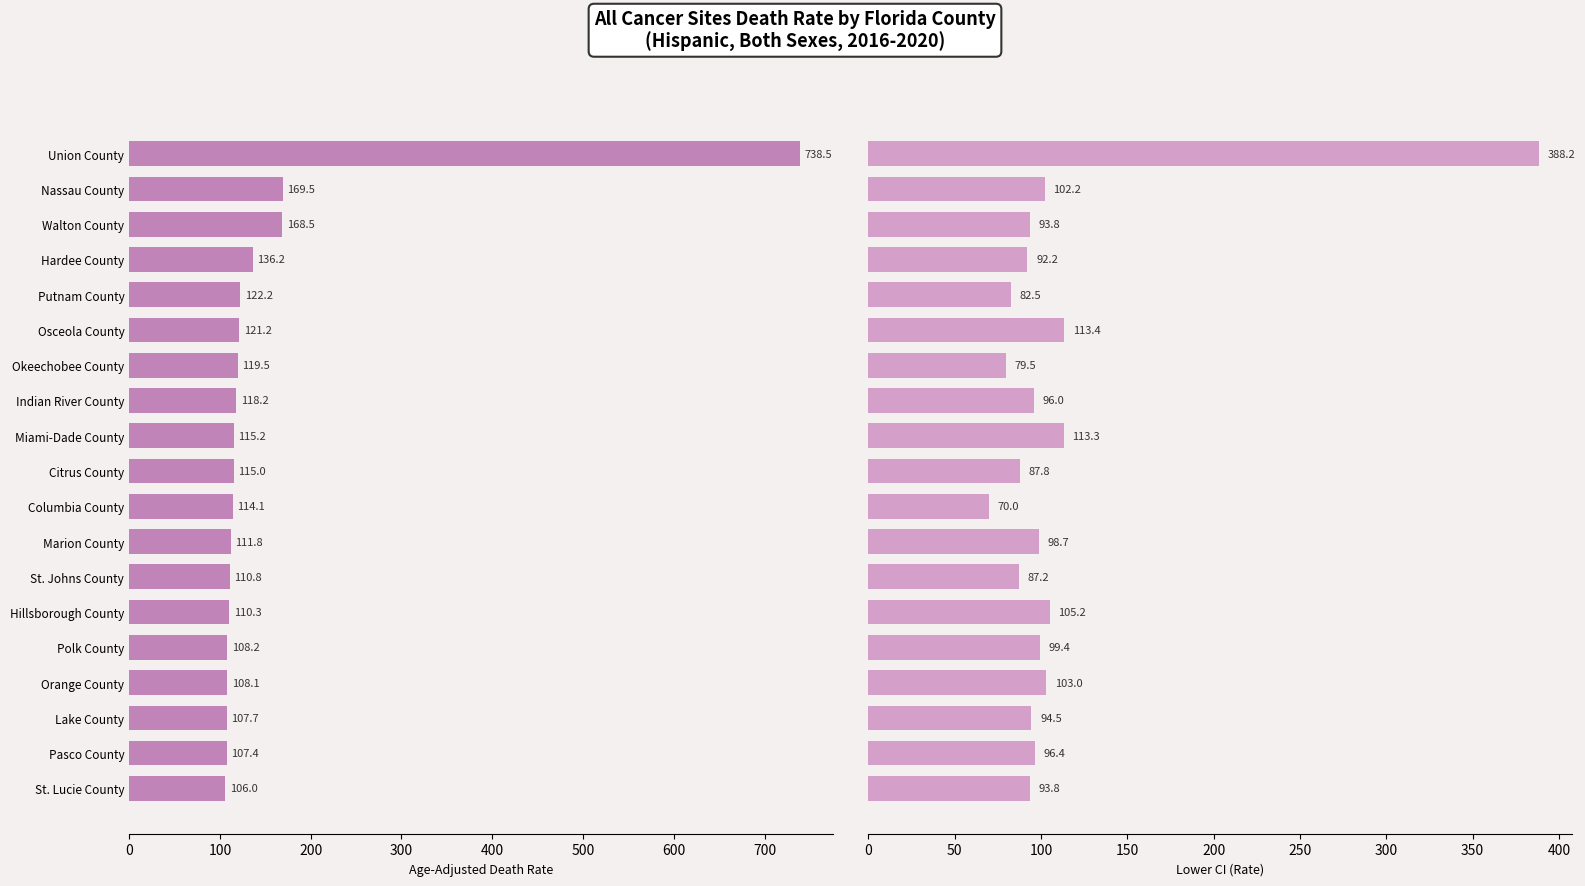

Does the chart contain stacked bars?

No